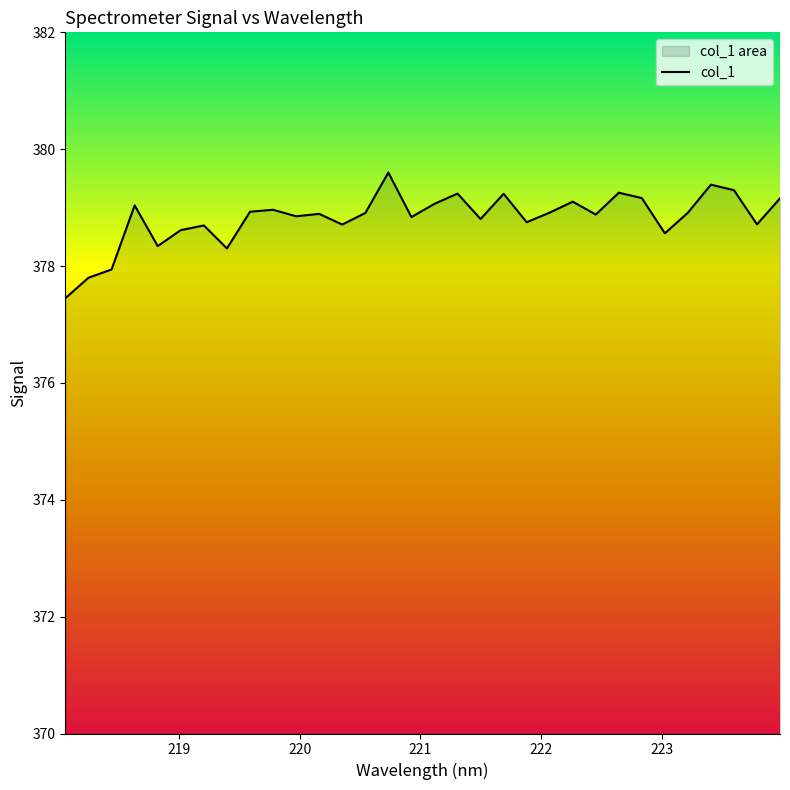

What is the ratio of the value at 221.6902 to the value at 219.9712?

1.0